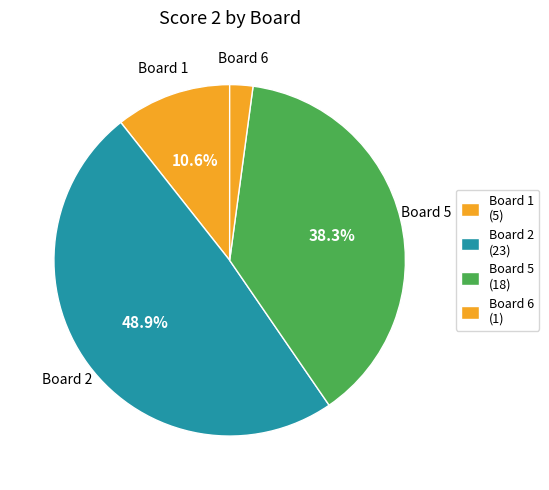

Which category has the biggest portion of the pie?

Board 2